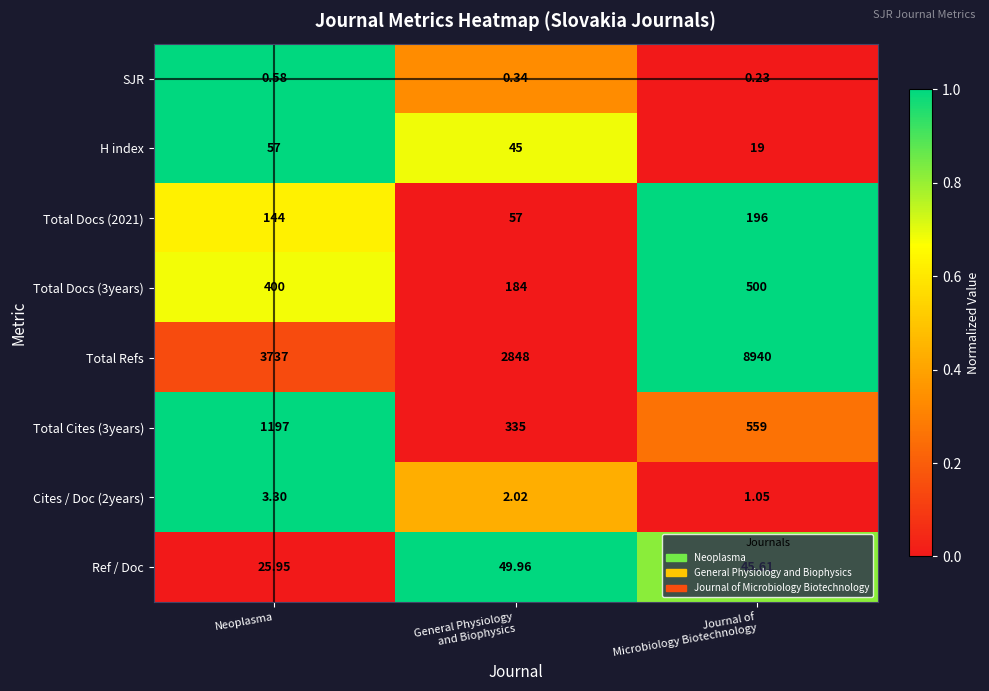

How many data points does each series have?

3